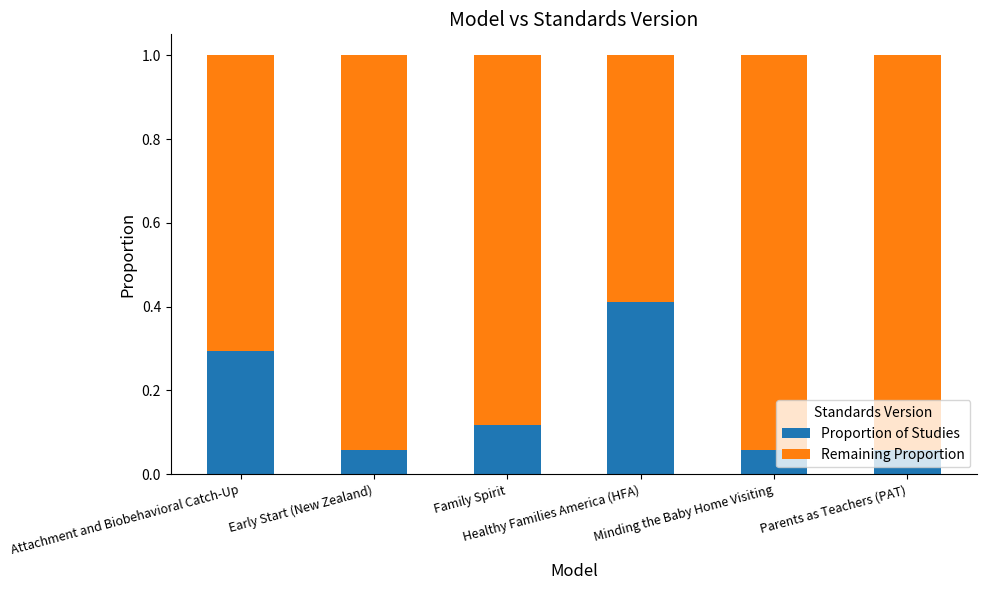

What is the sum of all Proportion of Studies values?

1.0